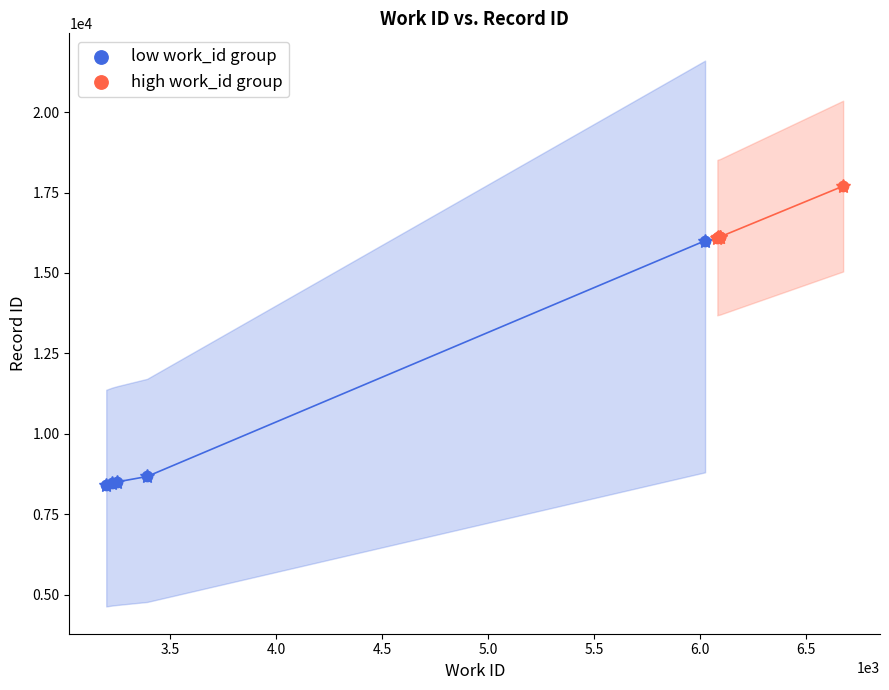

Which series contains the lowest Y value?

low work_id group